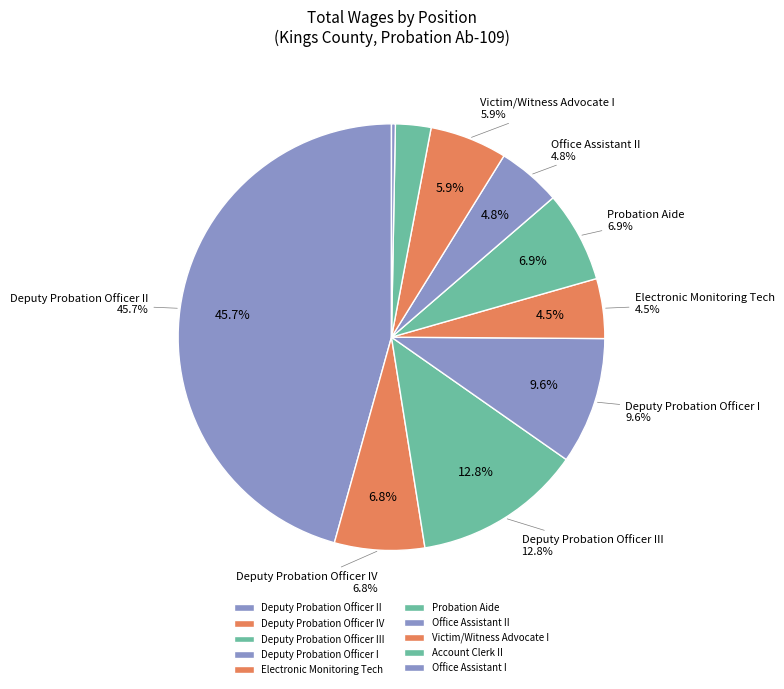

Between Deputy Probation Officer II and Deputy Probation Officer III, which is larger?

Deputy Probation Officer II